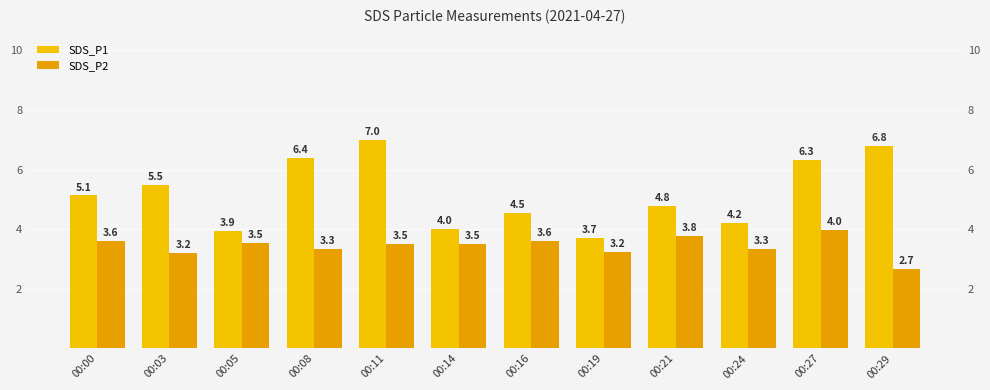

At which label does SDS_P2 reach its peak?

00:27